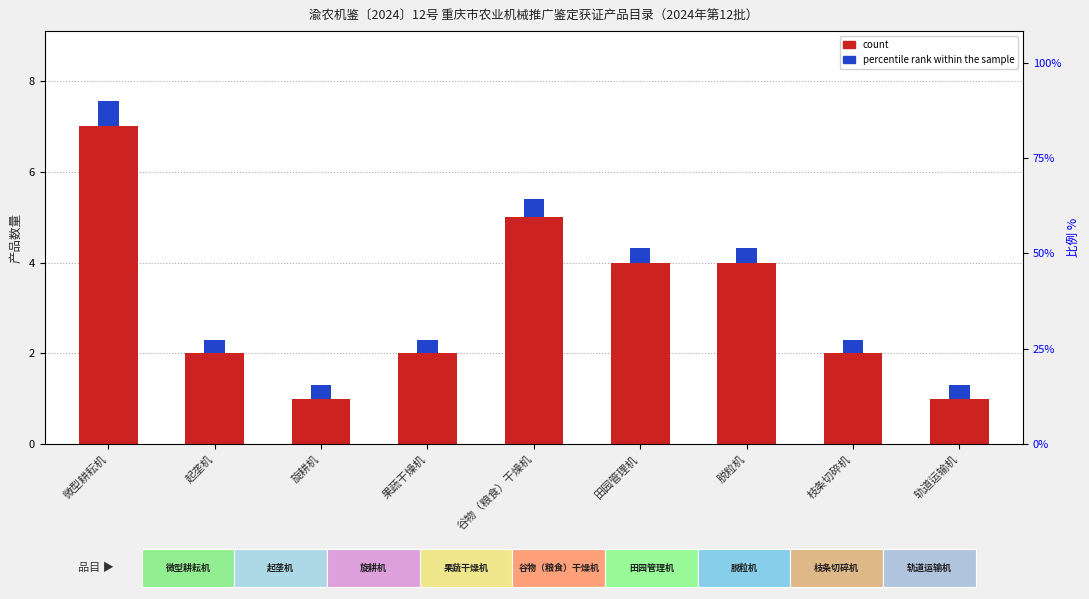

What position from the right is 脱粒机?

3